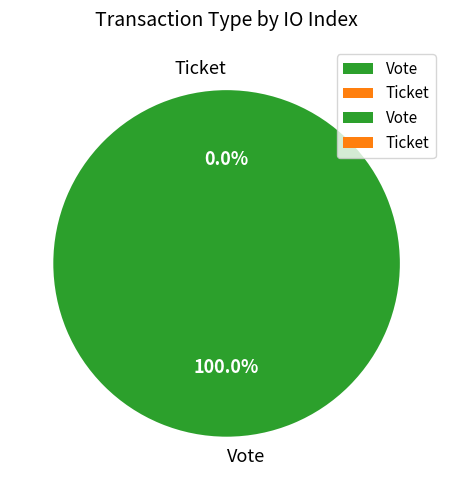

To the nearest percent, what is the average slice percentage?

50%